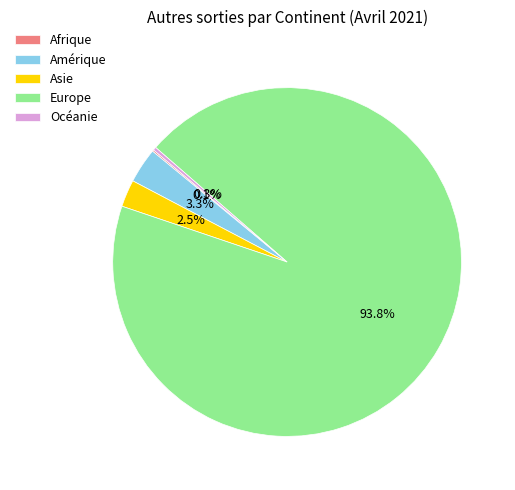

Which slice is the largest?

Europe